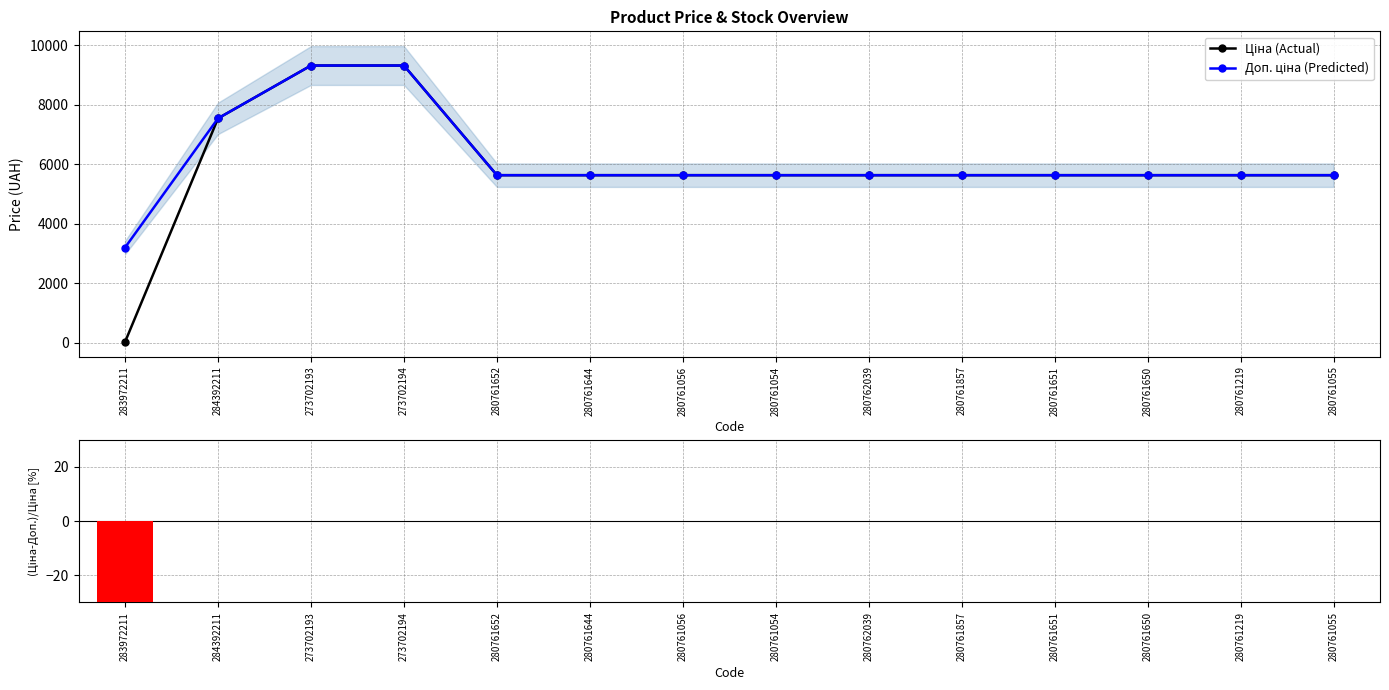

Rank the categories by (Ціна-Доп.)/Ціна [%] value from highest to lowest.

284392211, 273702193, 273702194, 280761652, 280761644, 280761056, 280761054, 280762039, 280761857, 280761651, 280761650, 280761219, 280761055, 283972211